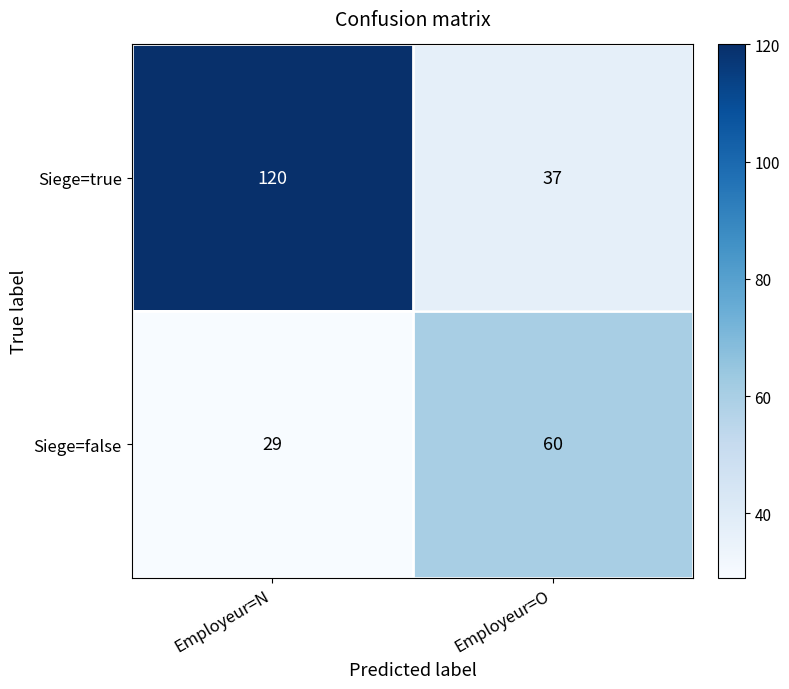

The Siege=false series shows 46 at Employeur=N. True or false?

False